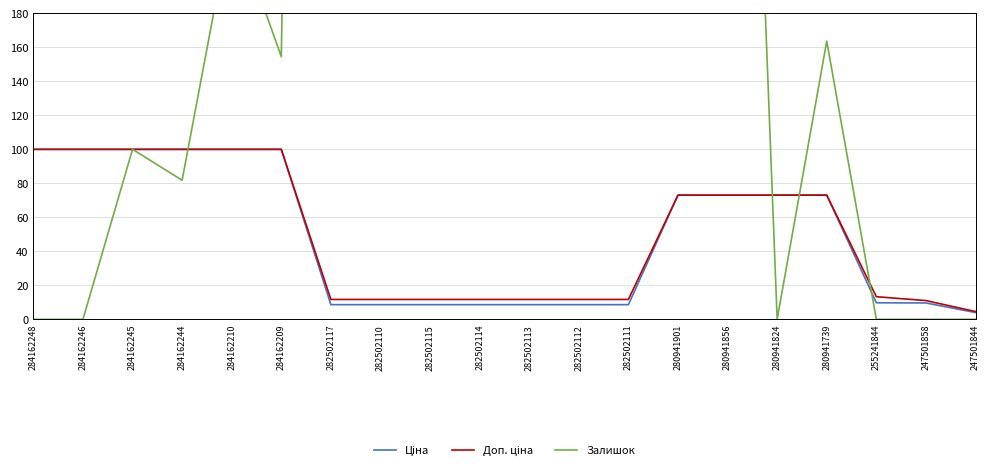

What is the label of the 12th point from the left?

282502112